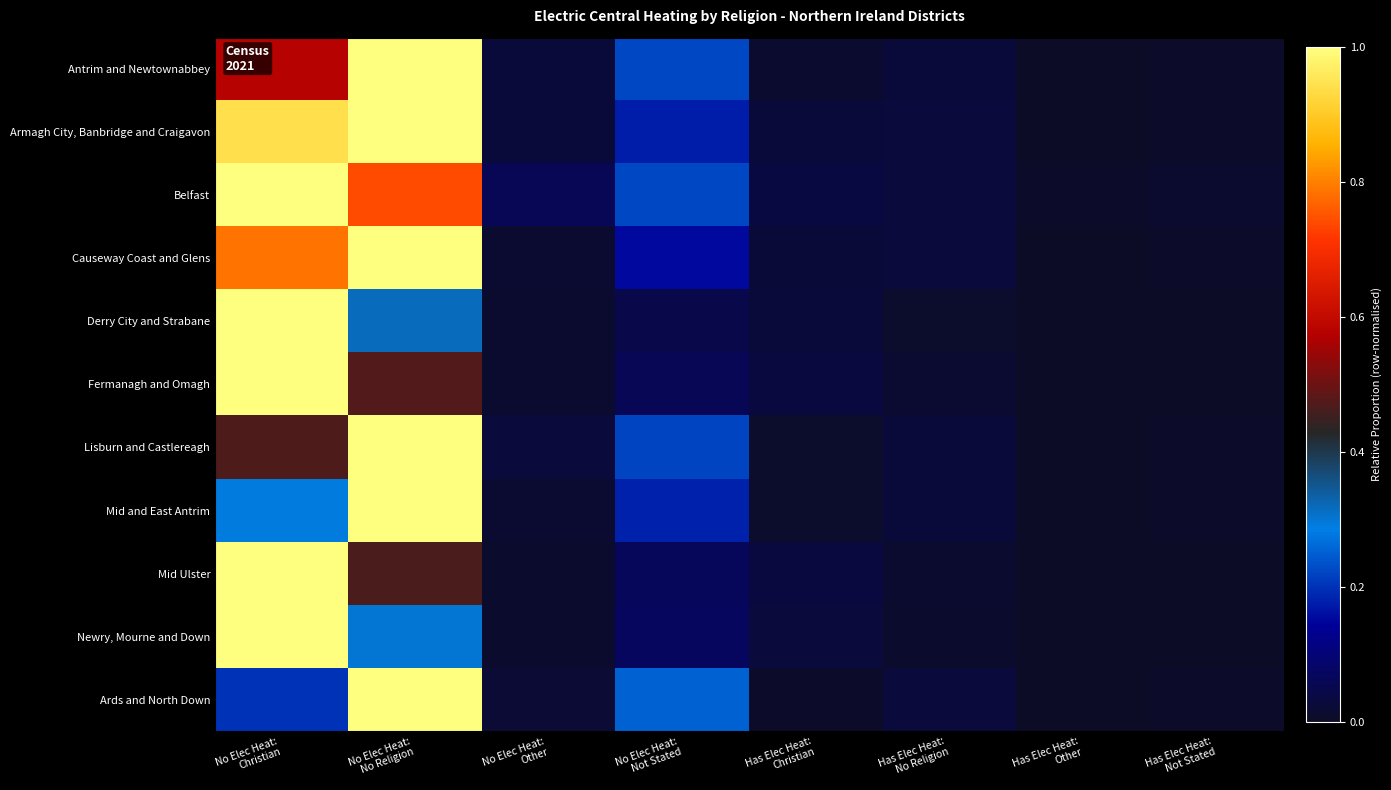

At which category is the sum across all series the highest?

No Elec Heat:
No Religion